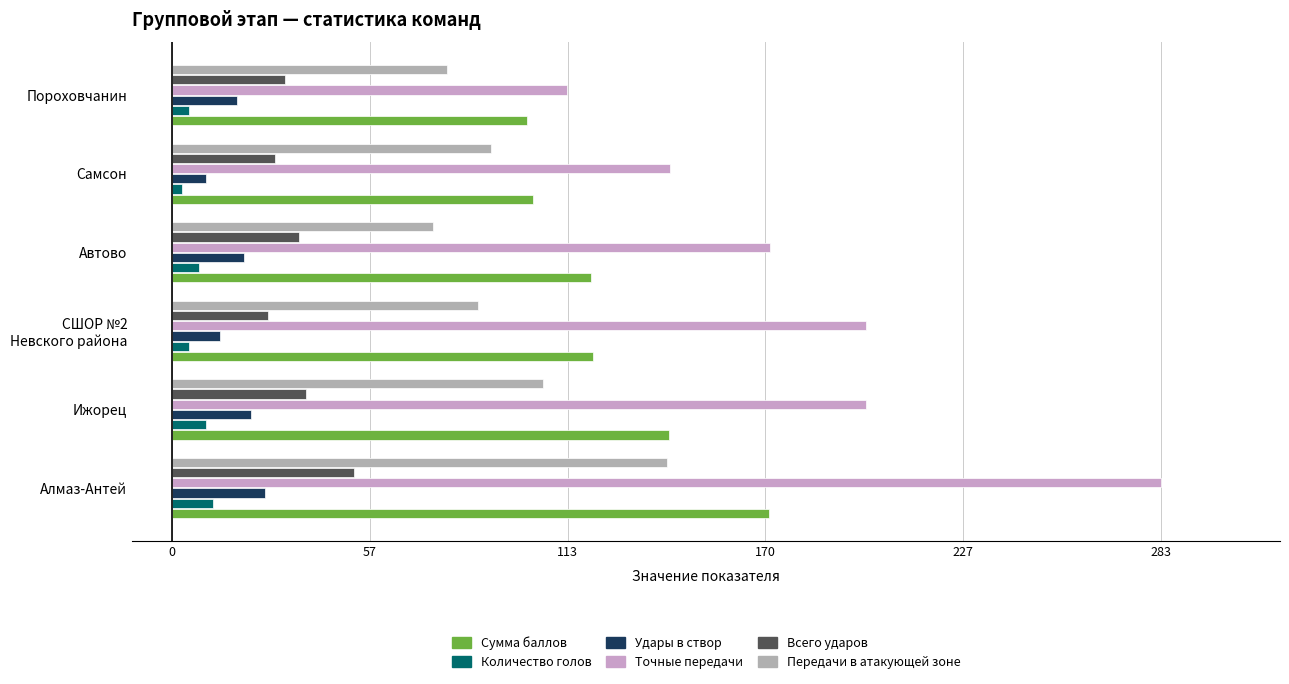

Where is Передачи в атакующей зоне nearest to the value 0?

Автово